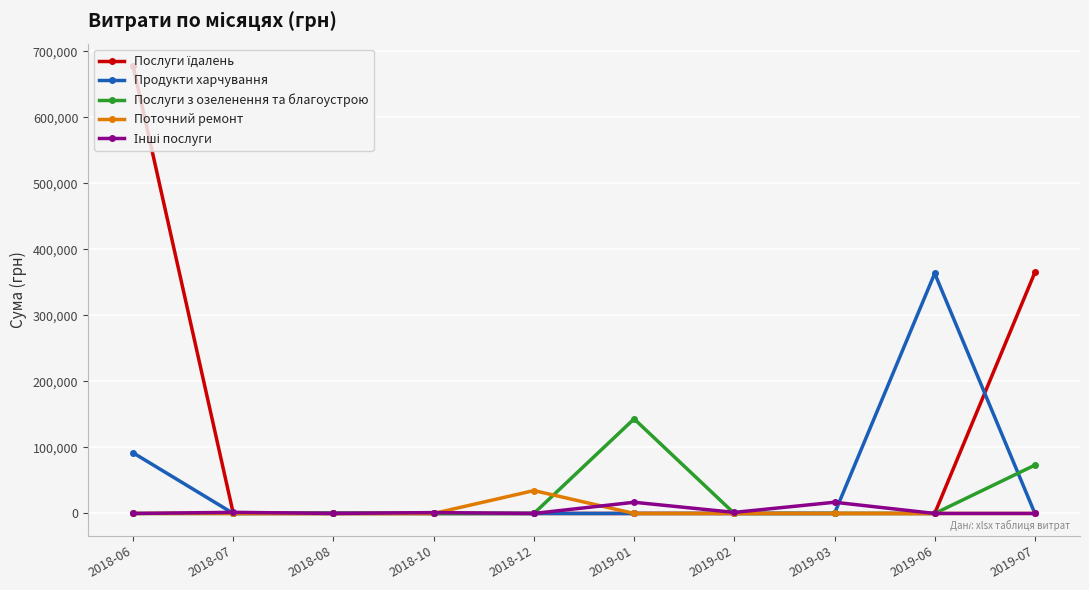

At which category is the sum across all series the highest?

2018-06